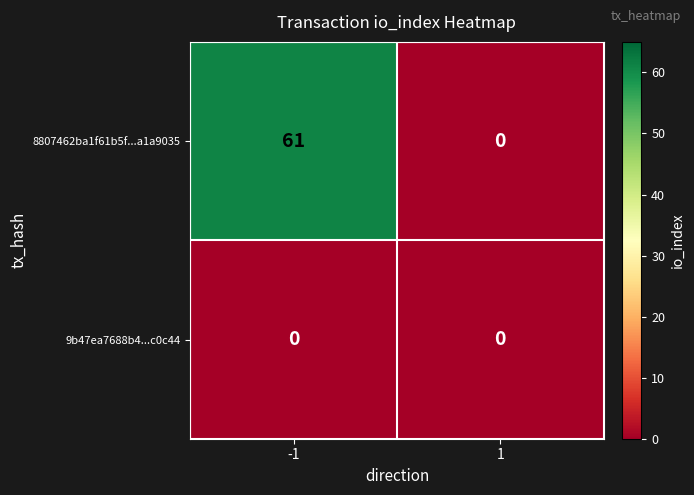

Reading right to left, list all the values displayed in this chart.

8807462ba1f61b5f...a1a9035: 1=0	-1=61
9b47ea7688b4...c0c44: 1=0	-1=0